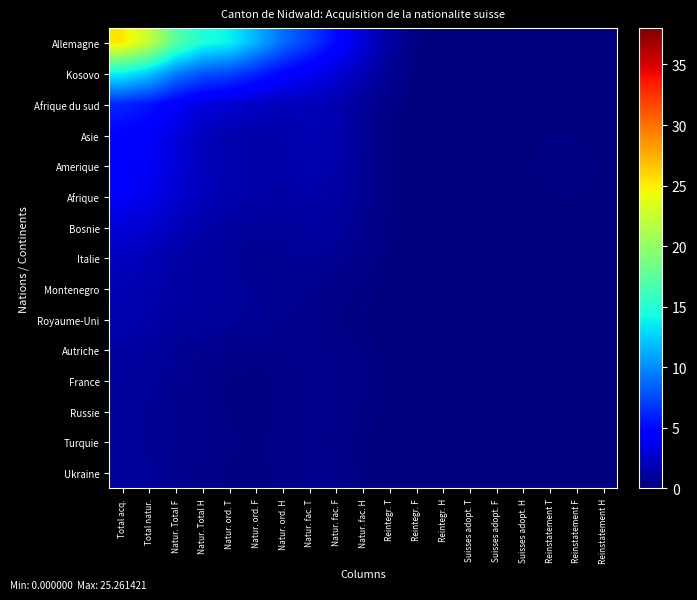

What is the difference between the highest and lowest values at Natur. fac. H?

2.8